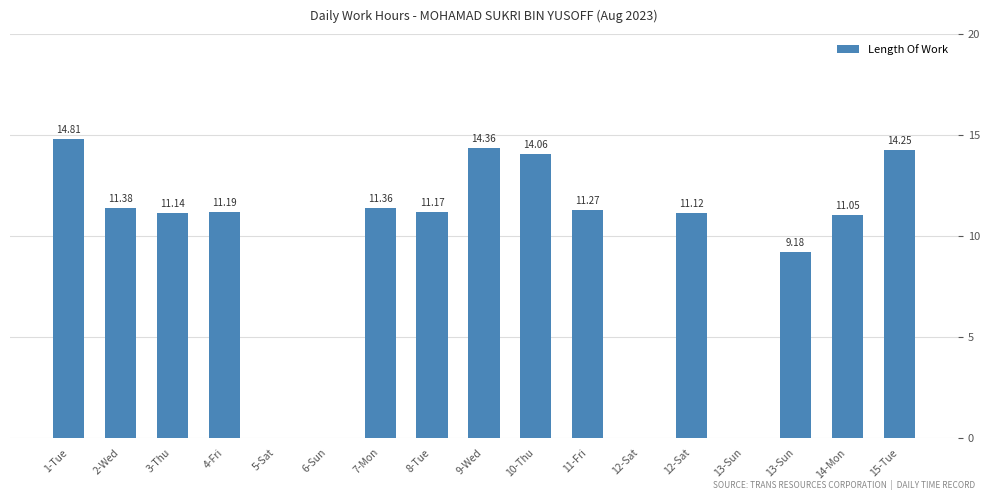

What is the value of the 16th bar from the left?

11.1